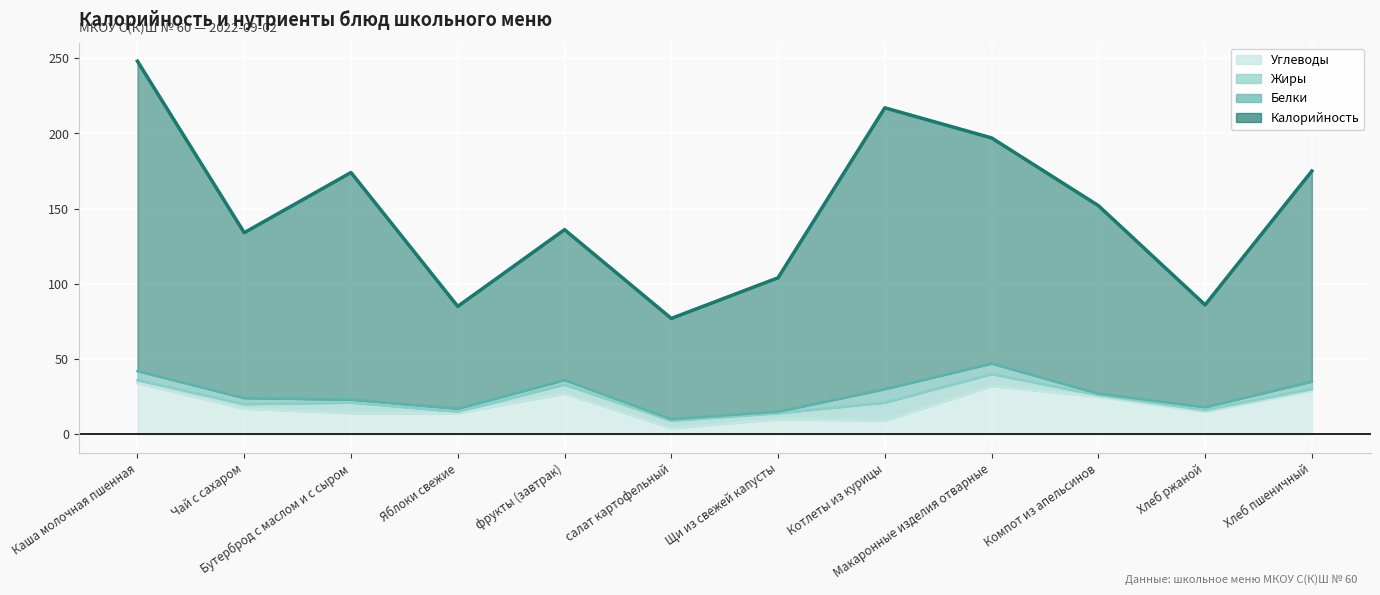

Is it true that Калорийность equals 422 at Каша молочная пшенная?

False